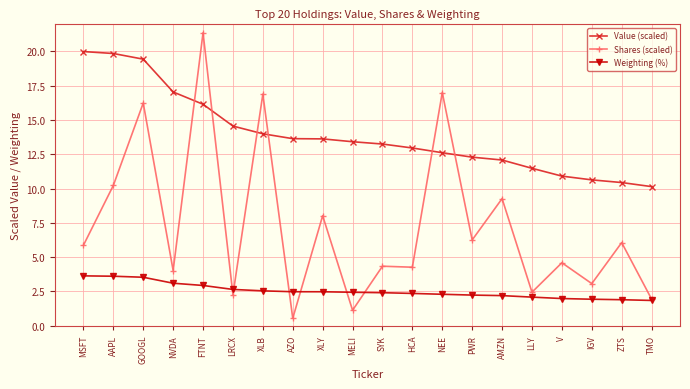

The Value (scaled) series shows 12.6 at NEE. True or false?

True